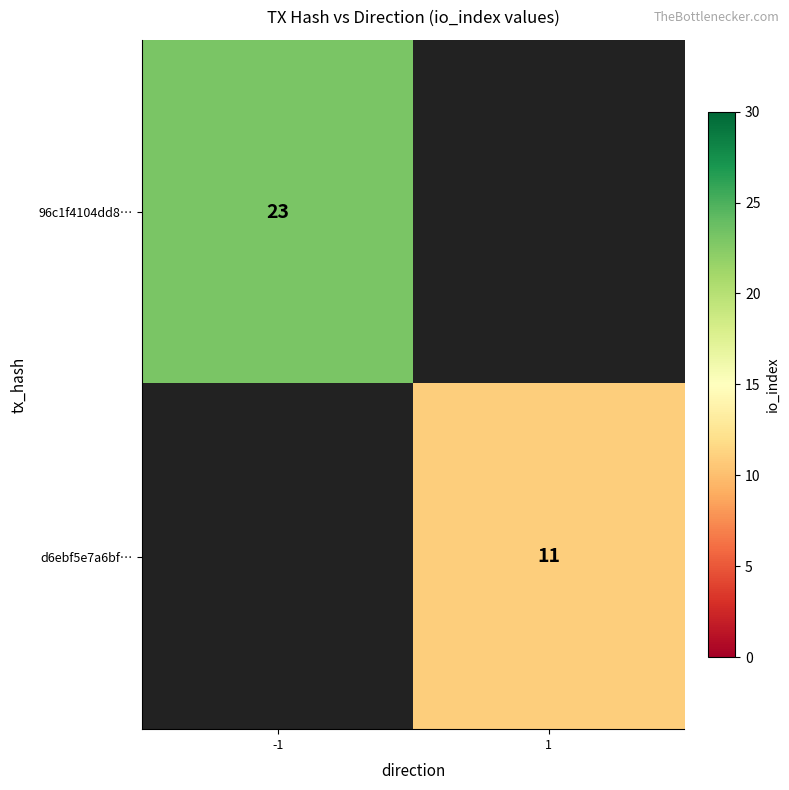

Which label corresponds to the smallest value in the chart?

1